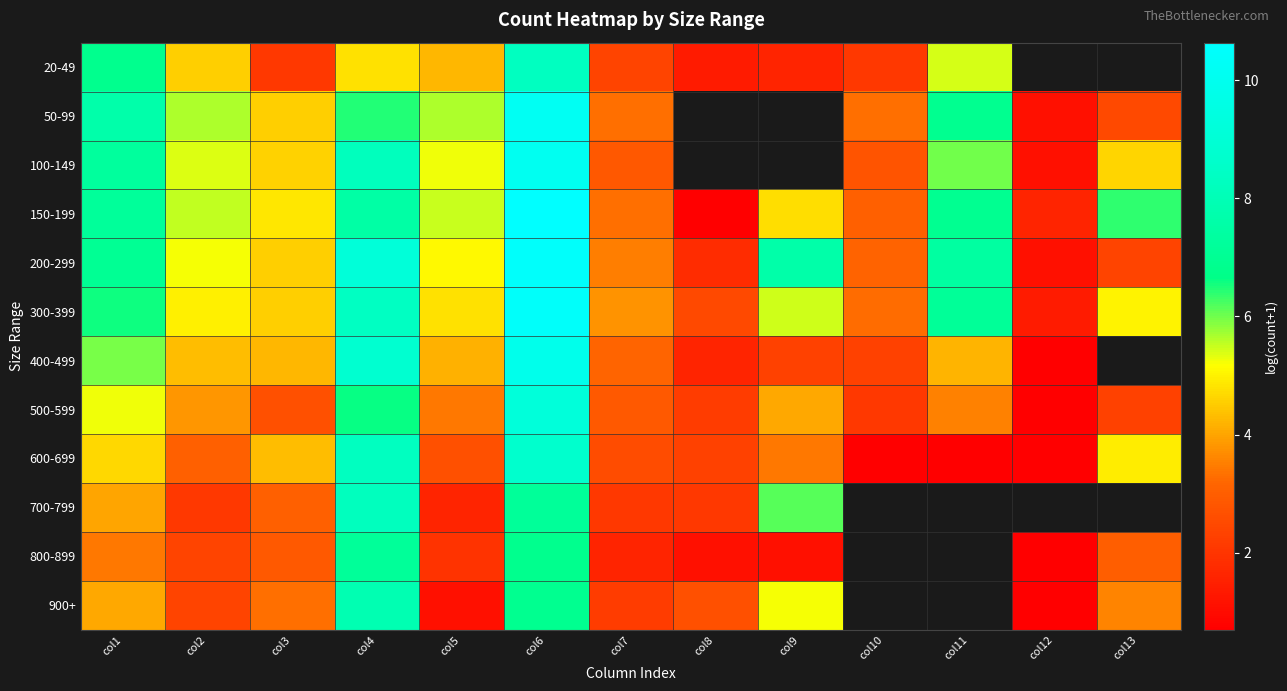

At which label is 20-49 closest to 4?

col5